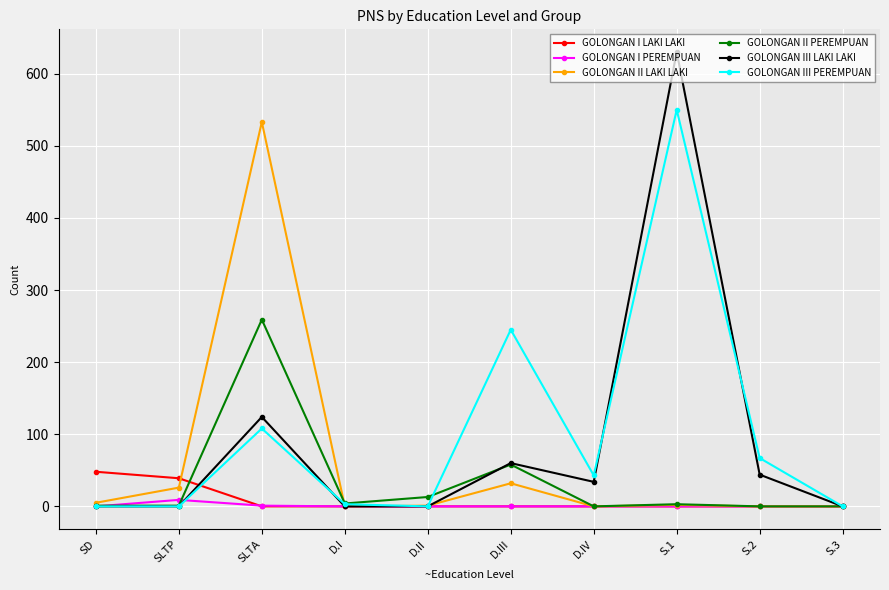

At which label does GOLONGAN I LAKI LAKI reach its peak?

SD